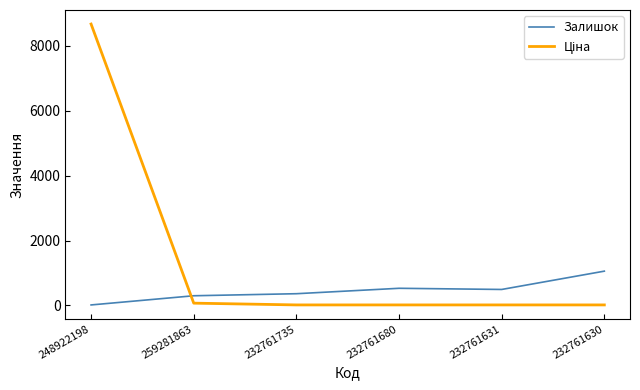

What is the difference between the maximum and second lowest values in the Залишок series?

758.0